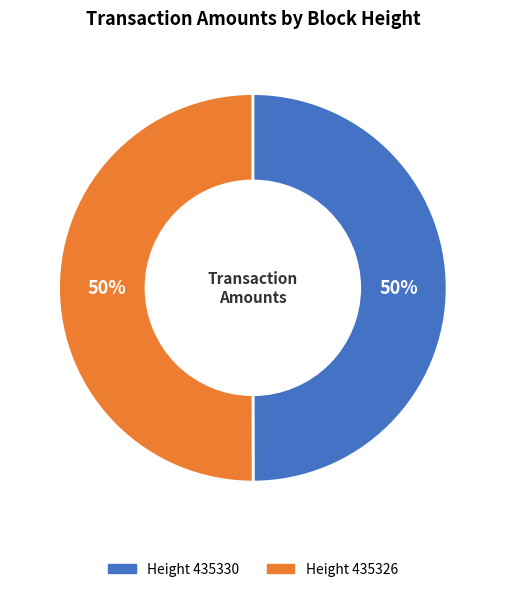

How many segments does this pie chart have?

2